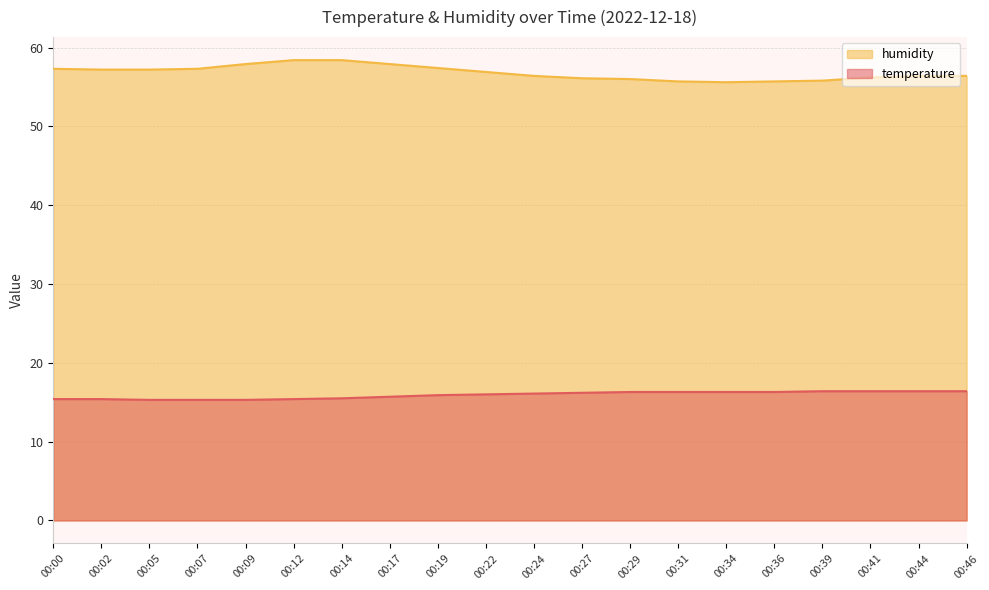

List the series in order of their peak value, lowest first.

temperature, humidity